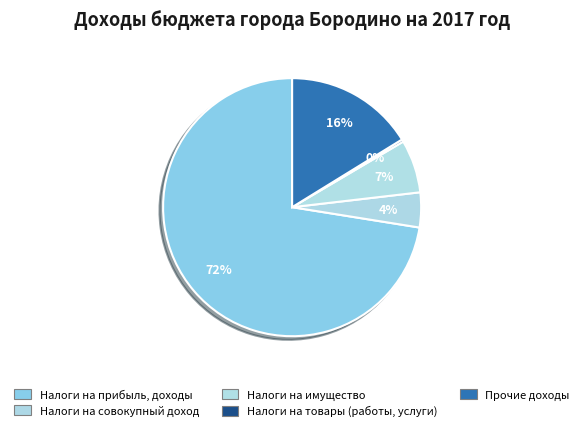

How many slices are in this pie chart?

5